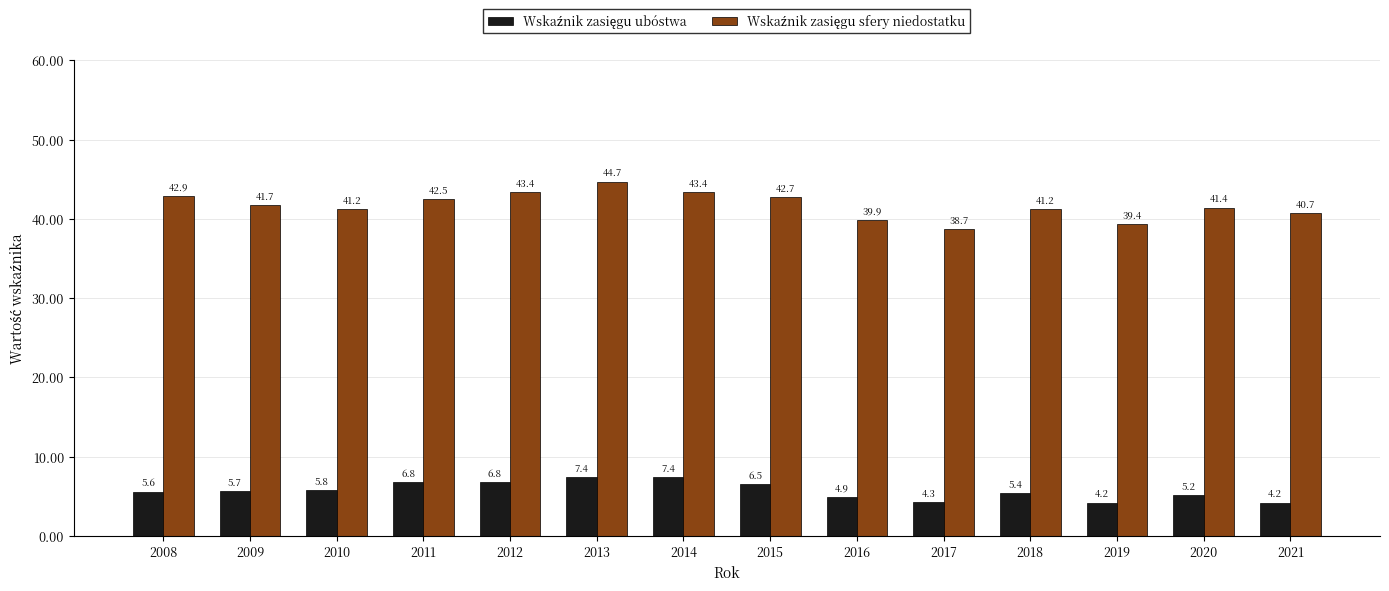

What is the total value across all series at 2017?

43.0